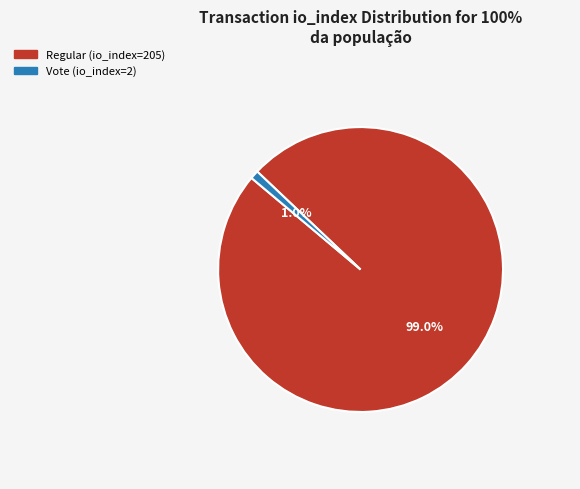

The Vote (io_index=2) slice represents 11% of the pie. True or false?

False